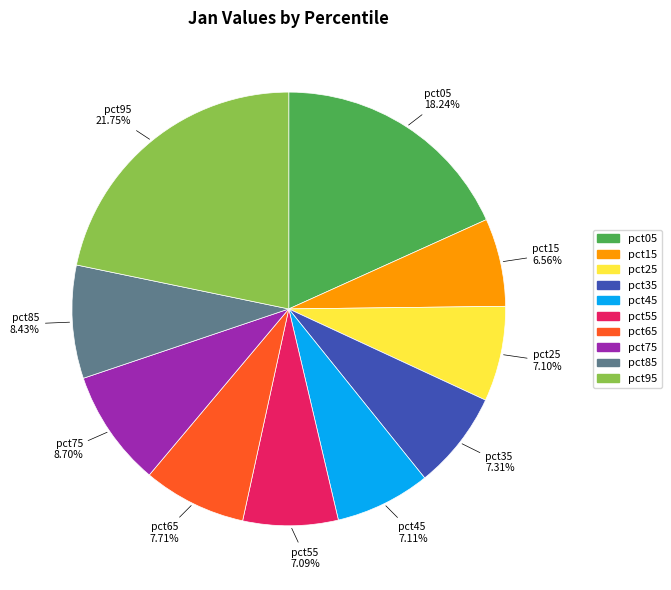

Which slice is the largest?

pct95